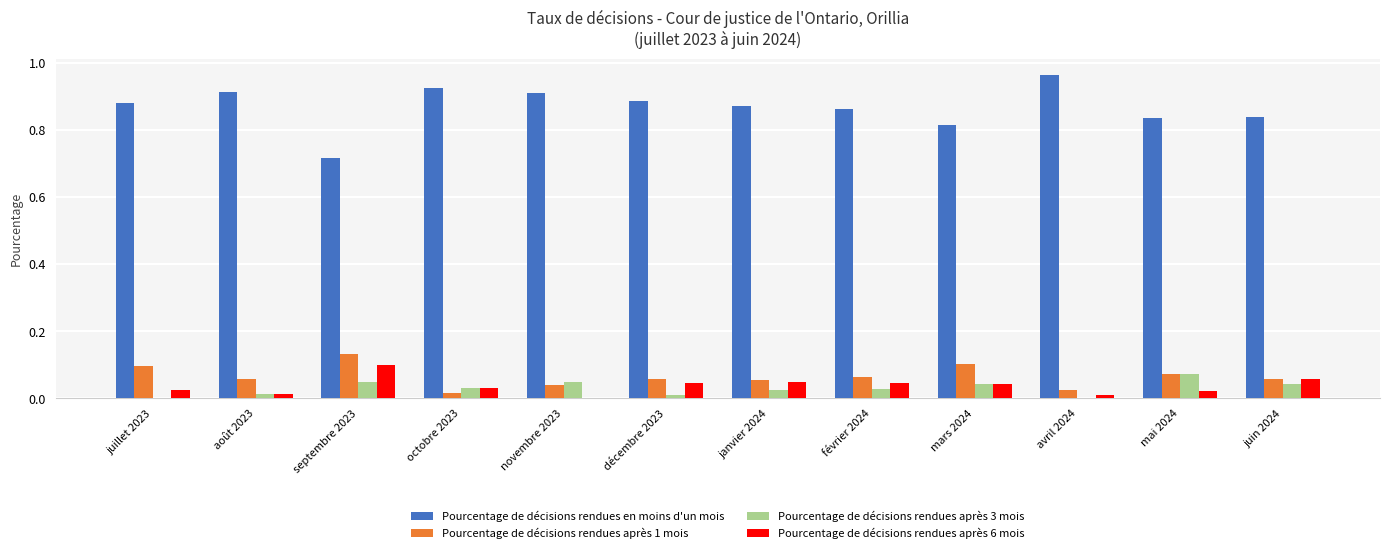

What is the sum of all Pourcentage de décisions rendues en moins d'un mois values?

10.4